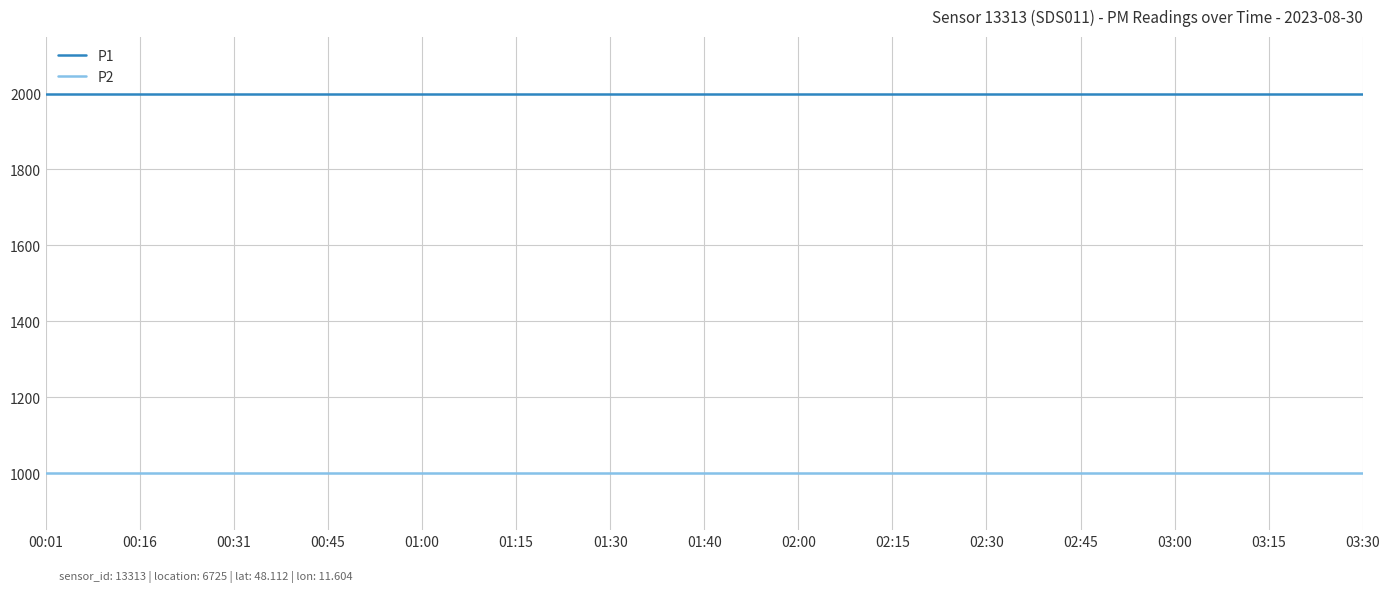

True or false: P2 has a value of 999.9 at 00:45.

True